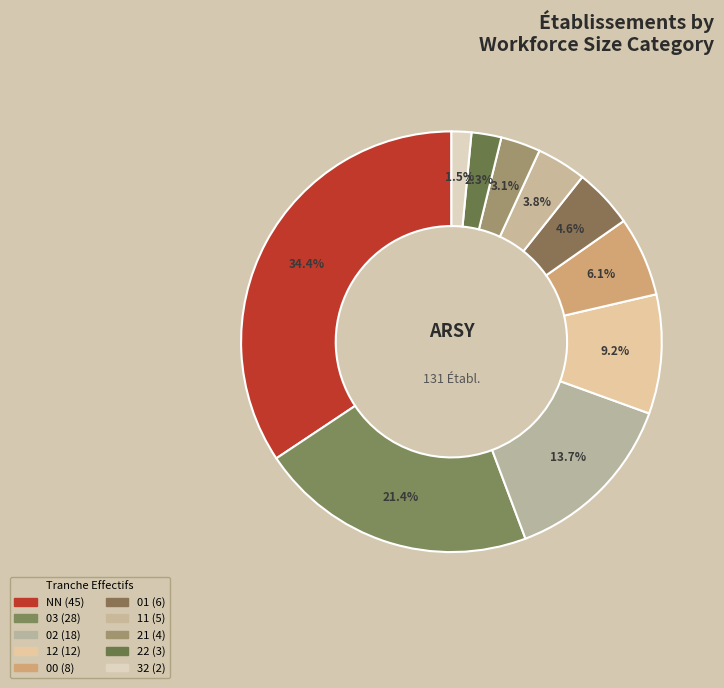

How many slices are in this pie chart?

10